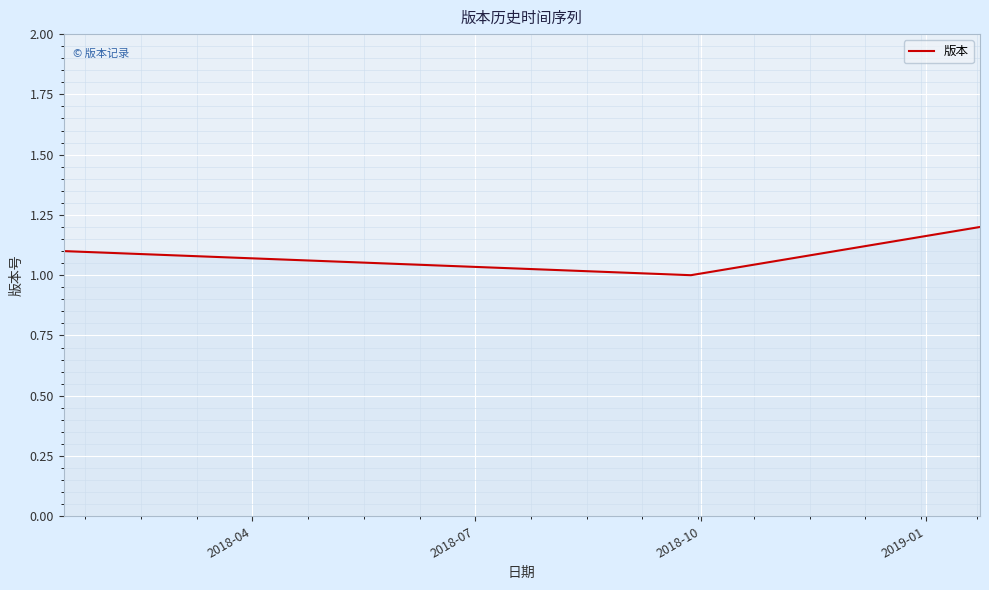

What is the minimum value shown in the chart?

1.0